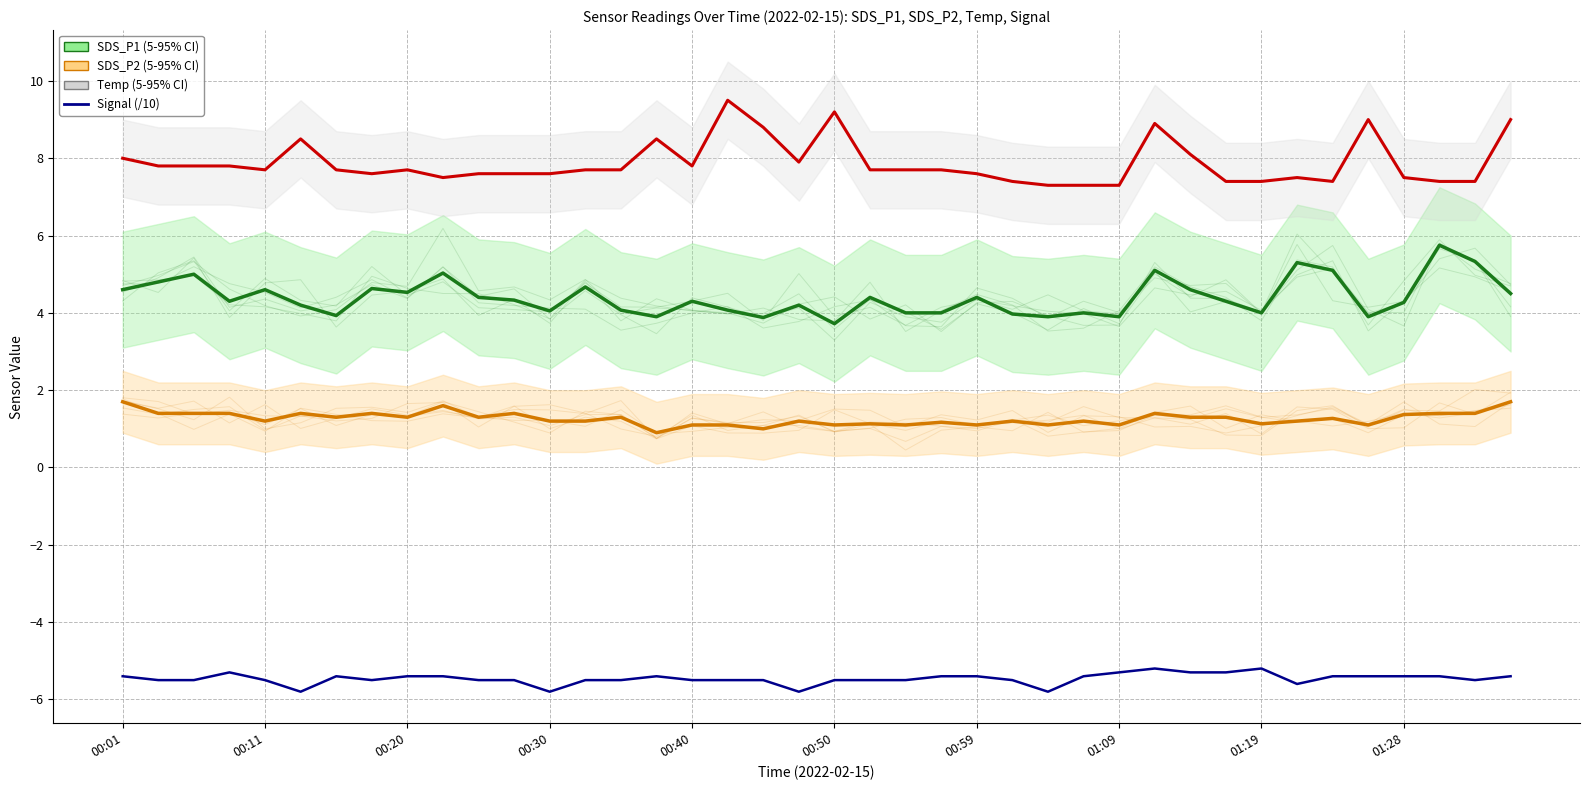

How many lines are shown in the chart?

4